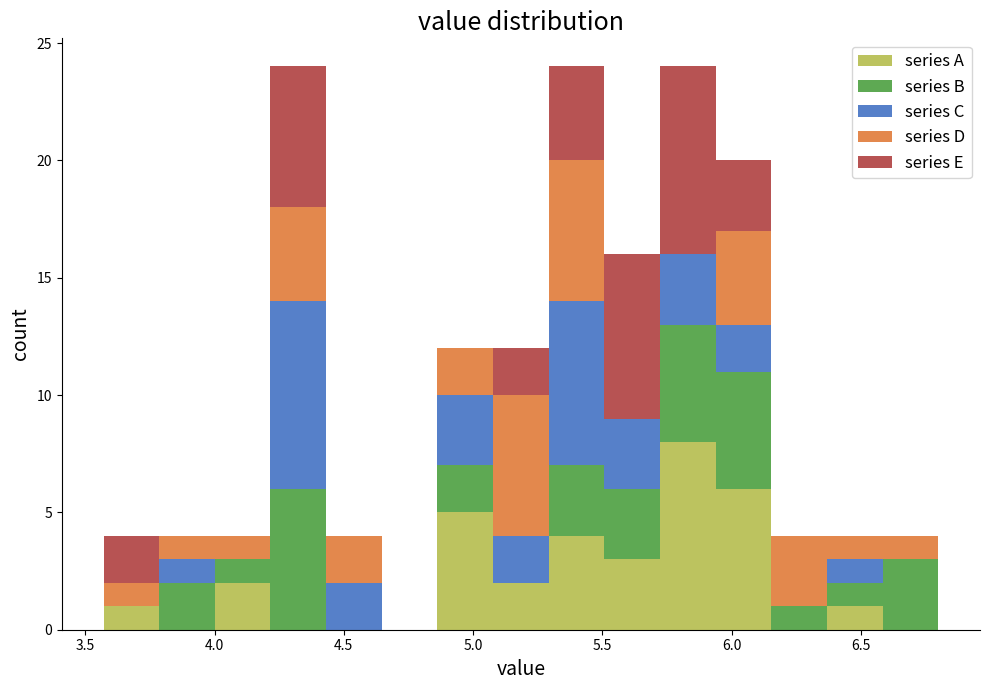

Reading left to right, list every stacked bar in this chart as the range it spans on the x-axis followed by its total height. Neither the bar edges nor the heights are printed on the chart, so give them approximately, as read against the axes.

3.55 to 3.80: 4
3.80 to 4.00: 4
4.00 to 4.20: 4
4.20 to 4.45: 24
4.45 to 4.65: 4
4.65 to 4.85: 0
4.85 to 5.10: 12
5.10 to 5.30: 12
5.30 to 5.50: 24
5.50 to 5.70: 16
5.70 to 5.95: 24
5.95 to 6.15: 20
6.15 to 6.35: 4
6.35 to 6.60: 4
6.60 to 6.80: 4